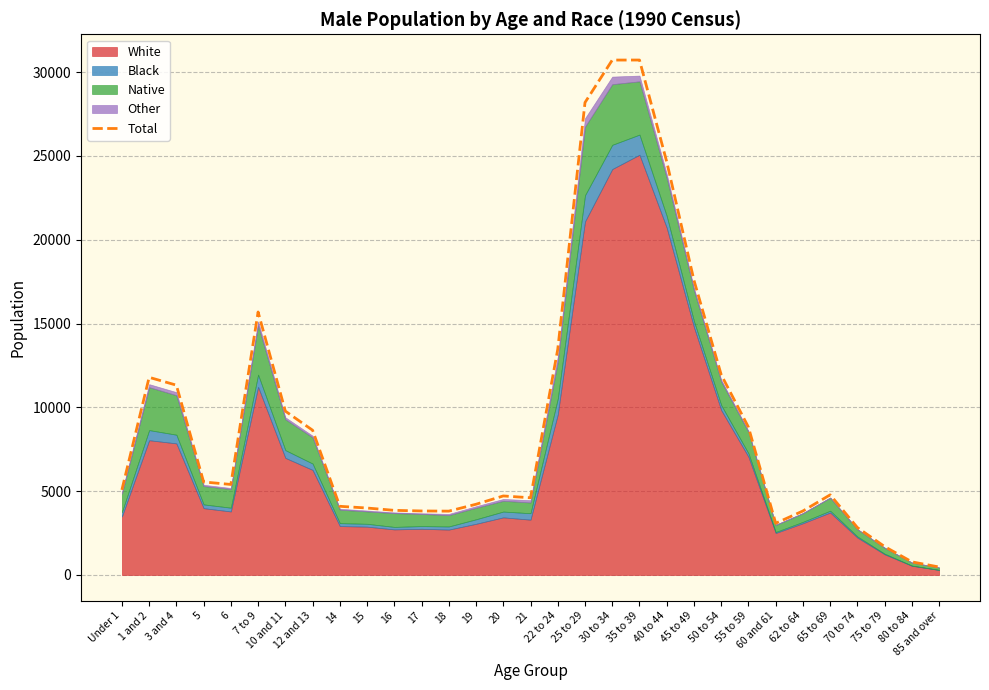

Reading left to right, extract all data points from this chart.

5076	11790	11323	5548	5399	15688	9773	8635	4095	3993	3854	3817	3807	4218	4713	4605	13465	28185	30718	30720	24652	17578	11945	8817	3084	3817	4780	2826	1692	781	473